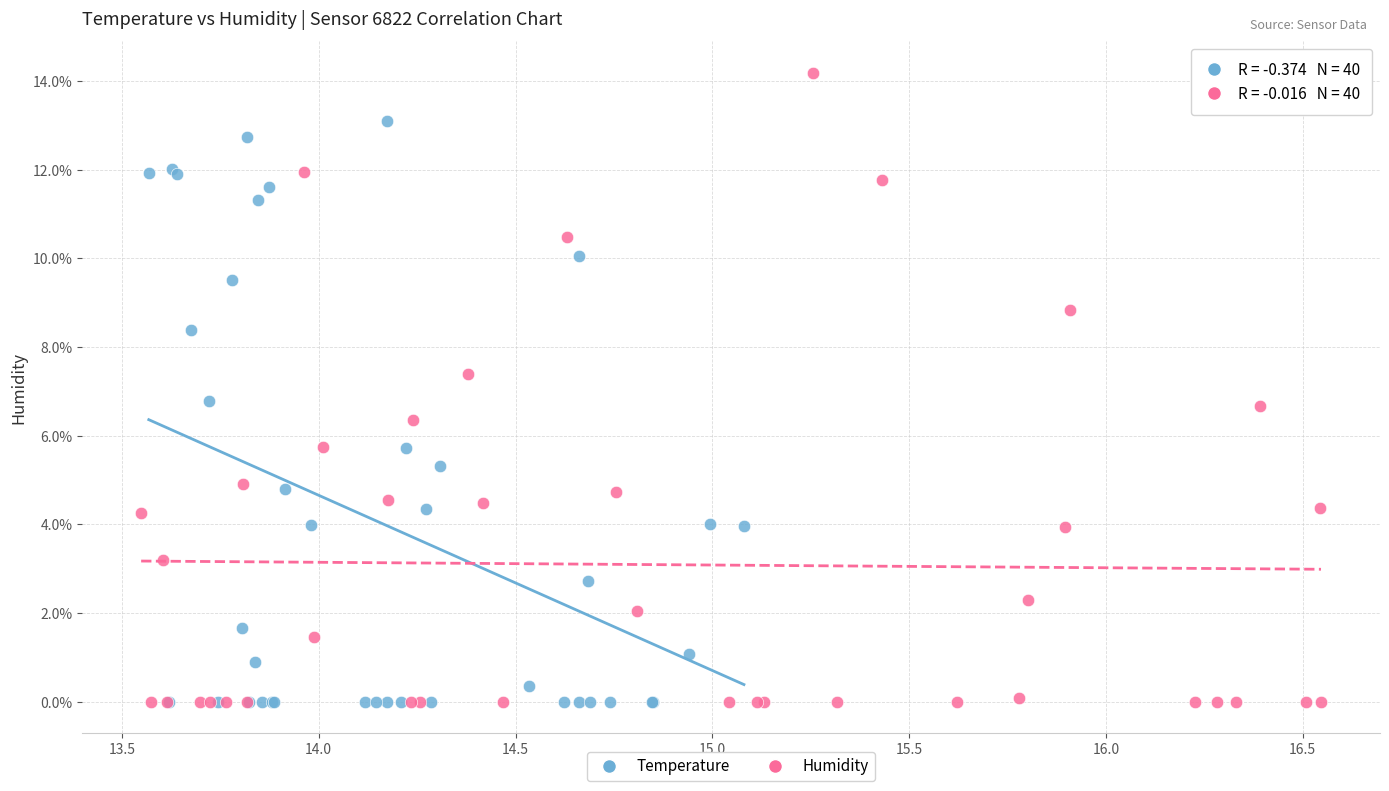

Which series has the largest Y range (max minus min)?

Humidity